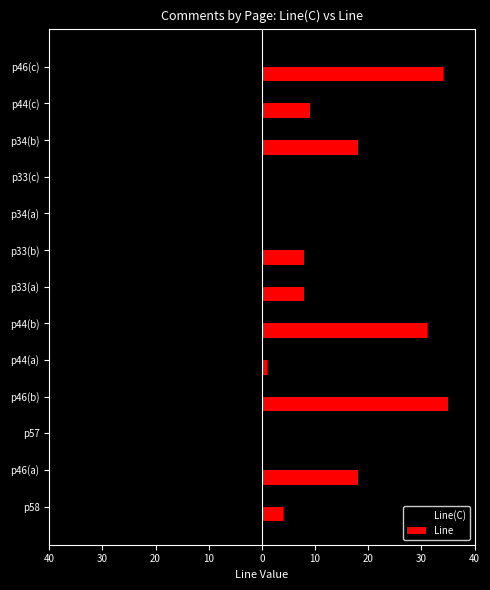

What is the maximum value shown in the chart?

35